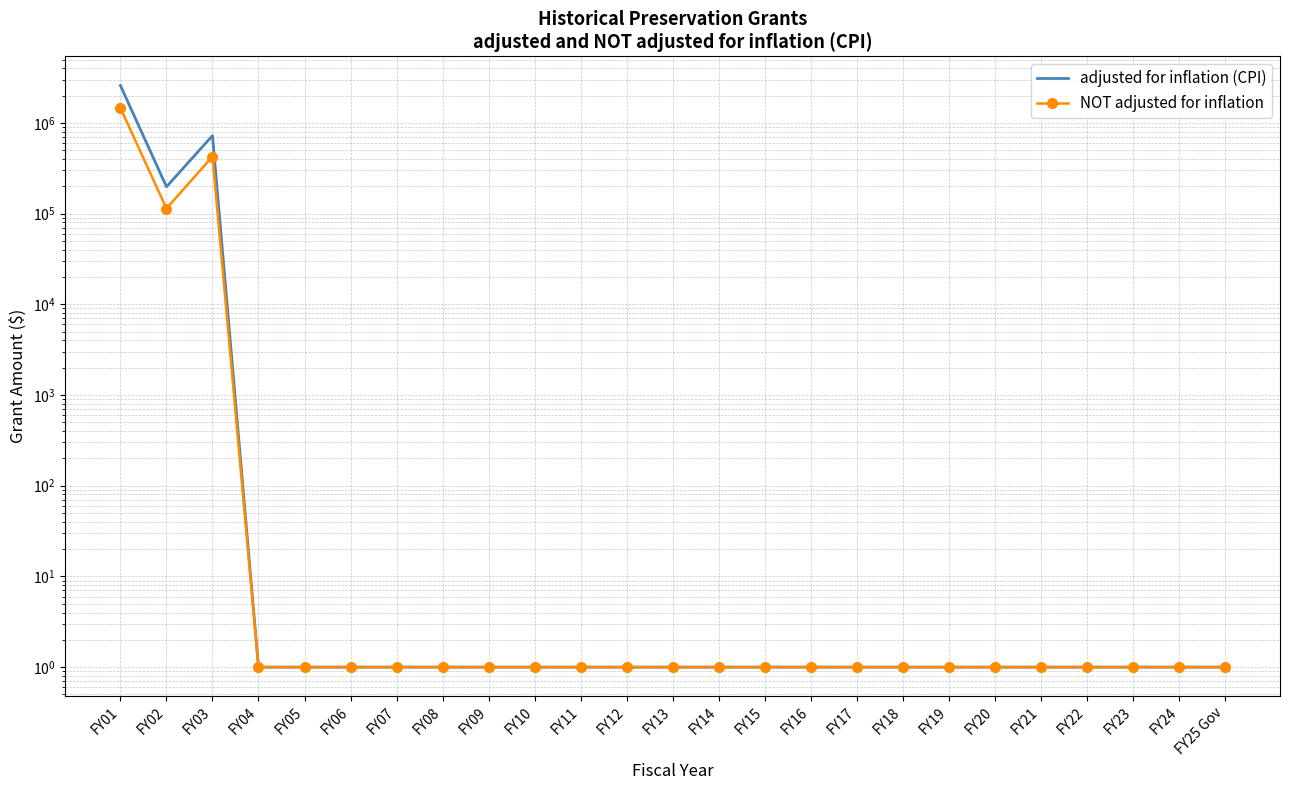

Which series has the widest spread of values?

adjusted for inflation (CPI)